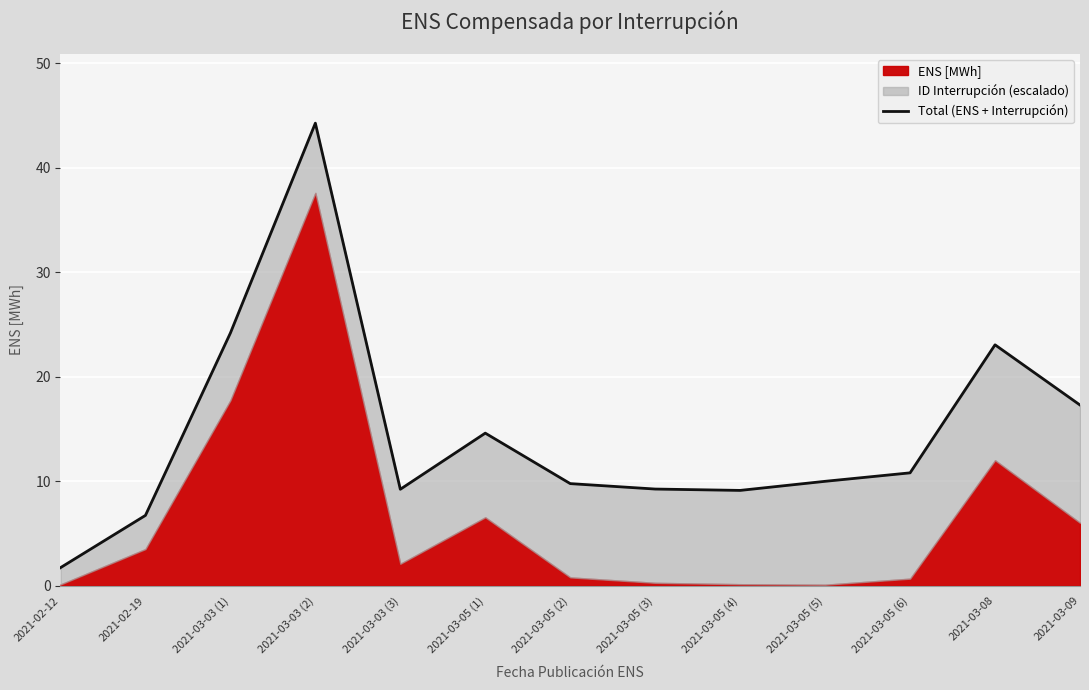

Where is the first local maximum?

2021-03-03 (2)